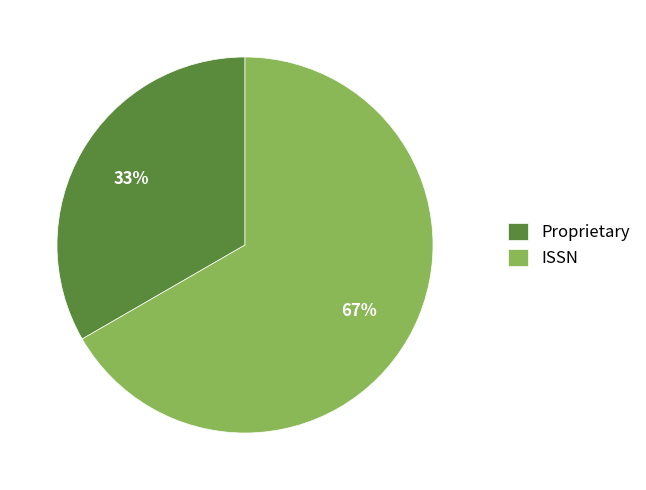

Does any single category account for the majority?

Yes